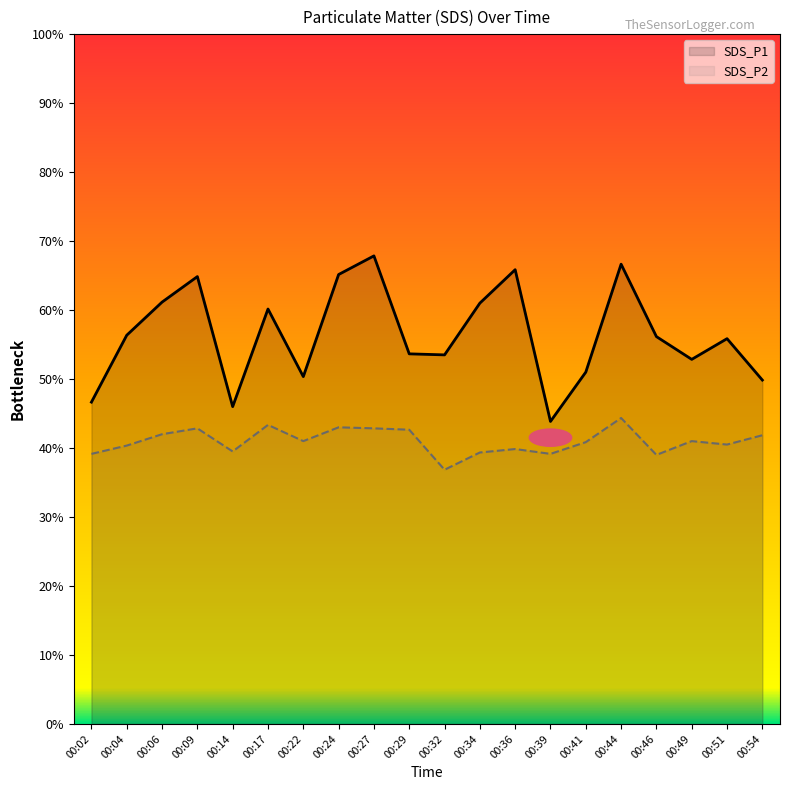

True or false: SDS_P1 and SDS_P2 cross at least once.

False